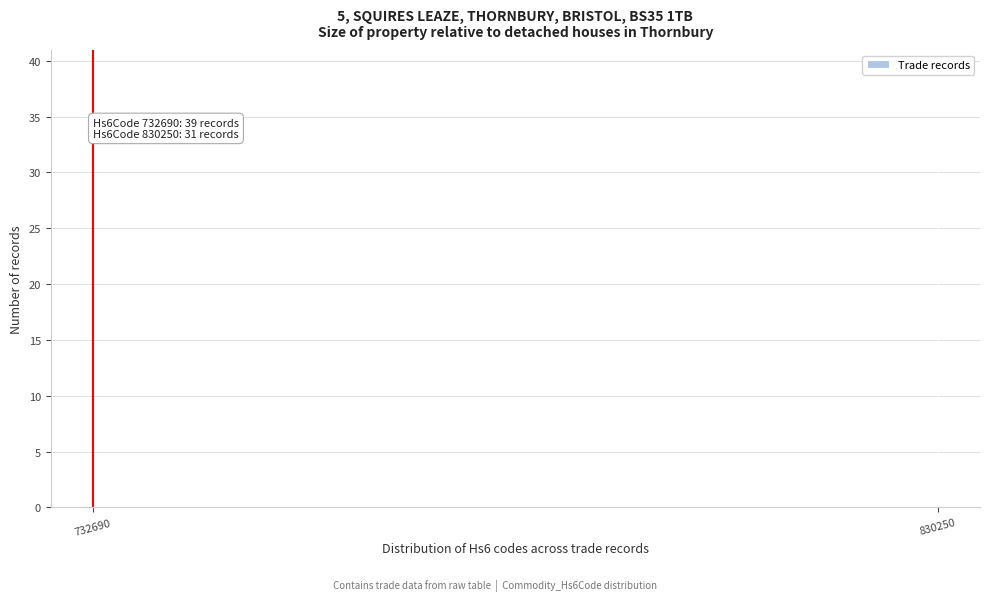

Reading left to right, what are all the values shown in this chart?

39	31